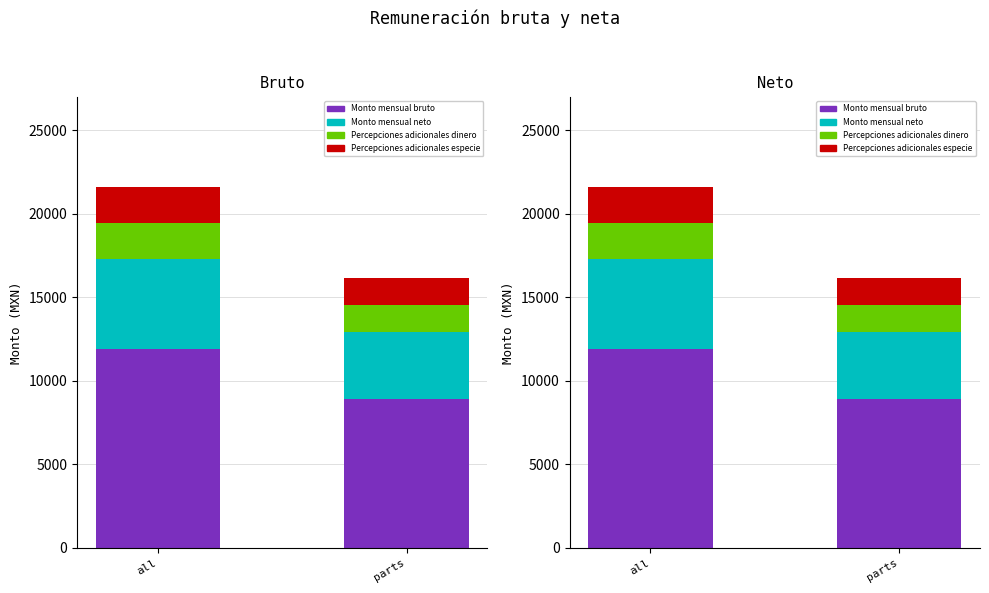

Reading left to right, list all the values displayed in this chart.

Monto mensual bruto: all=11877.1	parts=8884.7
Monto mensual neto: all=5398.7	parts=4038.5
Percepciones adicionales dinero: all=2159.5	parts=1615.4
Percepciones adicionales especie: all=2159.5	parts=1615.4